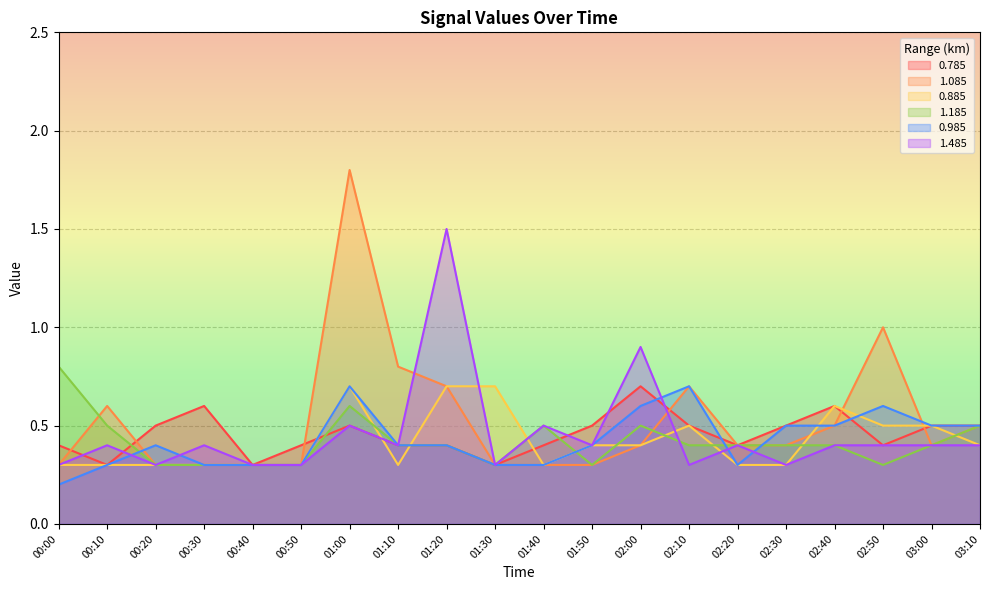

Which series ends up on top after the final intersection of 0.785 and 1.085?

0.785